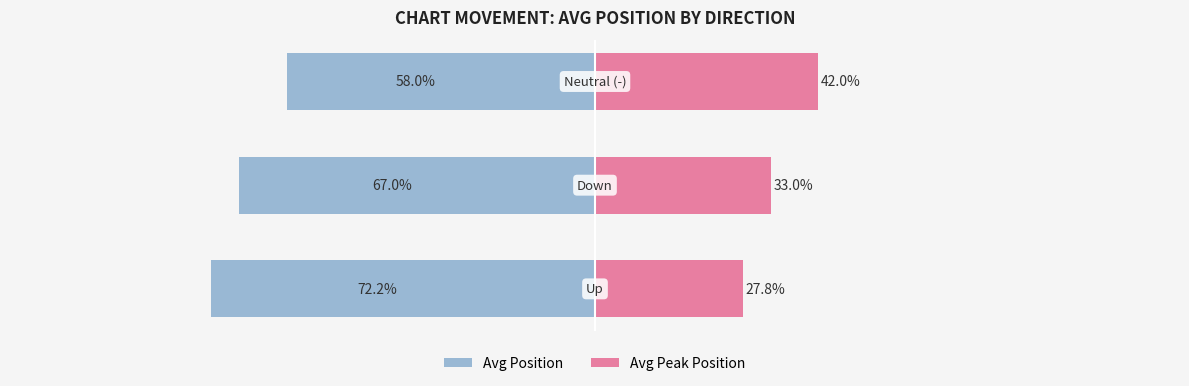

How many values in the Avg Position series exceed -66?

1